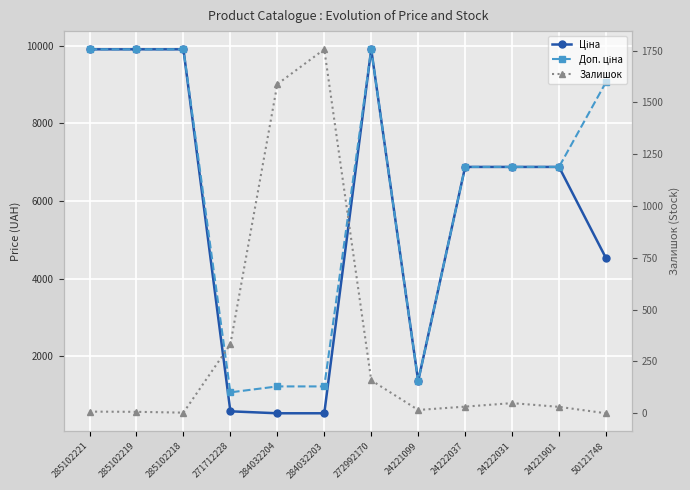

Where is the first local maximum for Залишок?

284032203